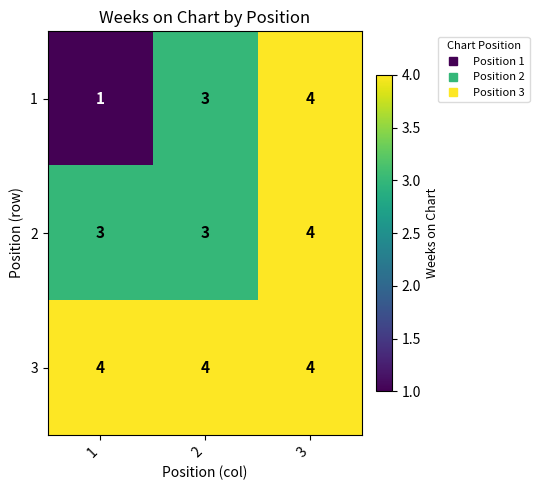

The 1 series shows 3 at 2. True or false?

True